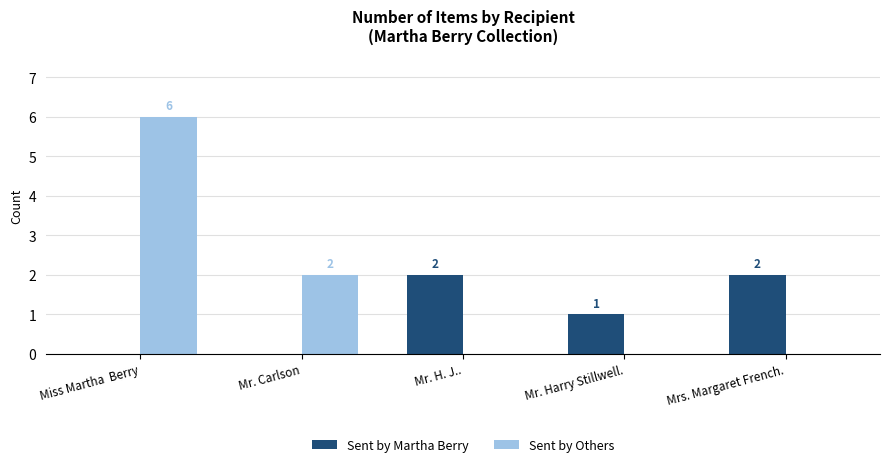

What is the approximate value of Sent by Others at Mr. Carlson?

2